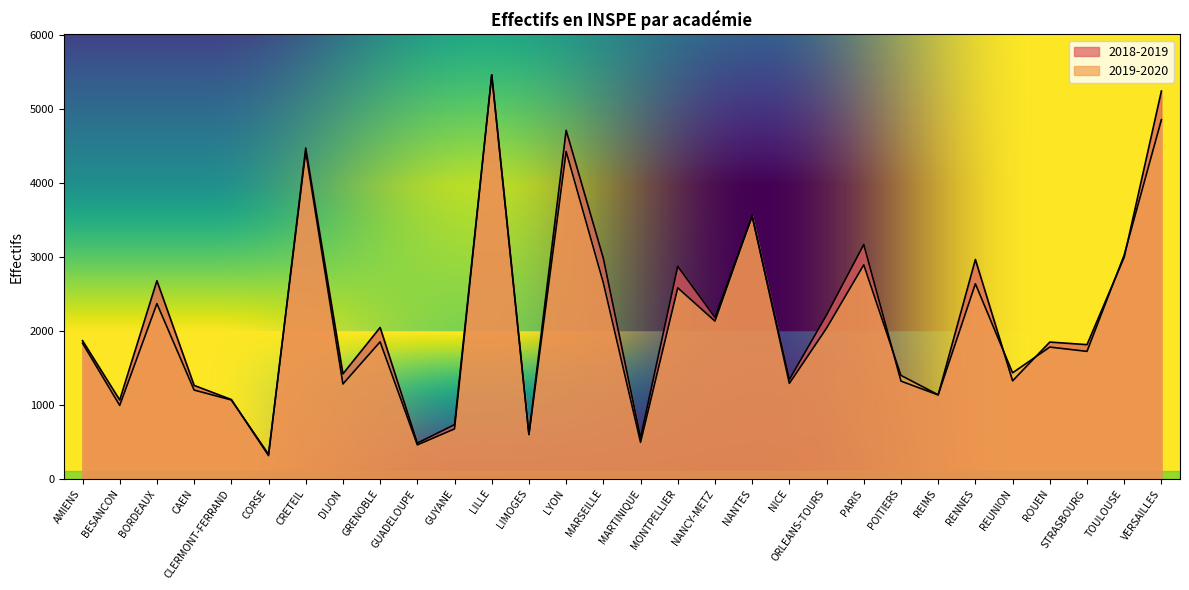

How many intersections are there between 2019-2020 and 2018-2019?

12